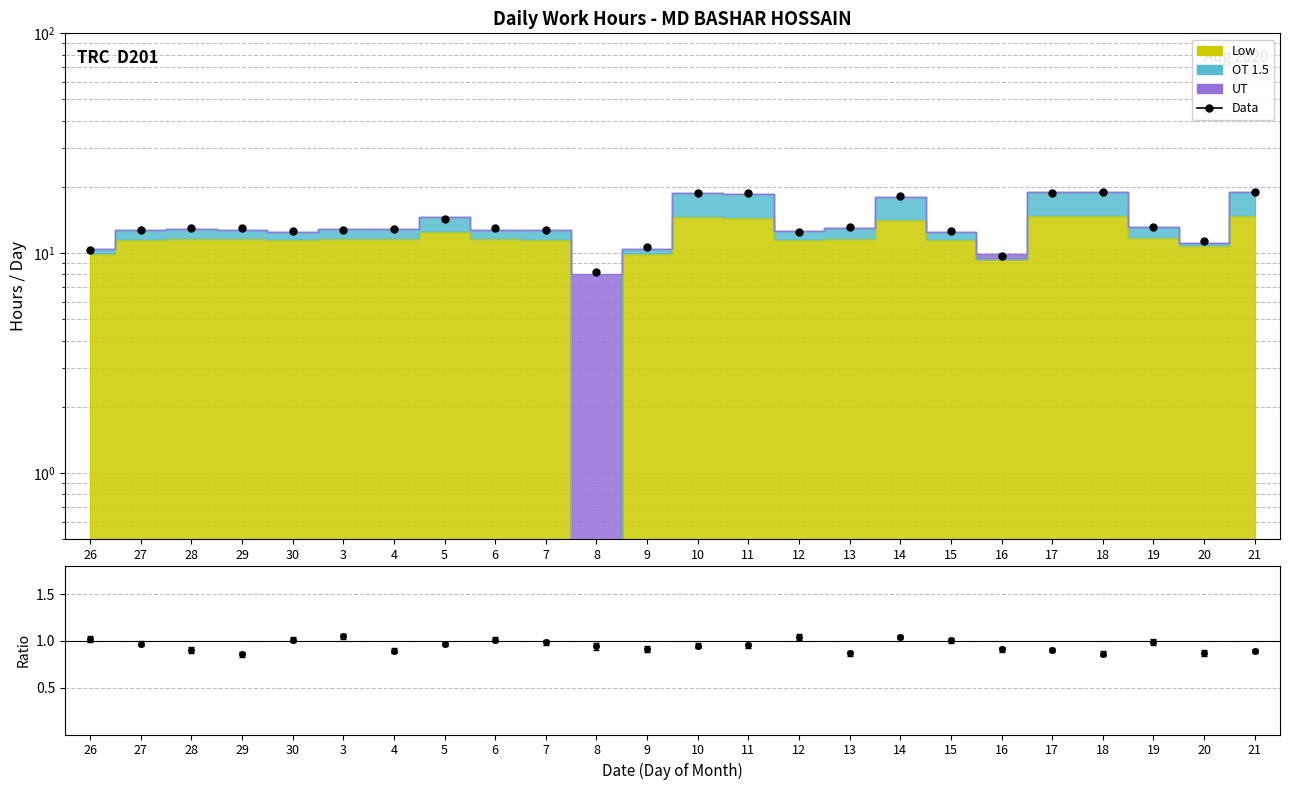

Reading left to right, extract all data points from this chart.

10.4	12.8	13.0	13.0	12.7	12.7	12.9	14.3	13.0	12.8	8.2	10.6	18.8	18.8	12.5	13.1	18.2	12.6	9.7	18.8	19.0	13.1	11.3	19.0